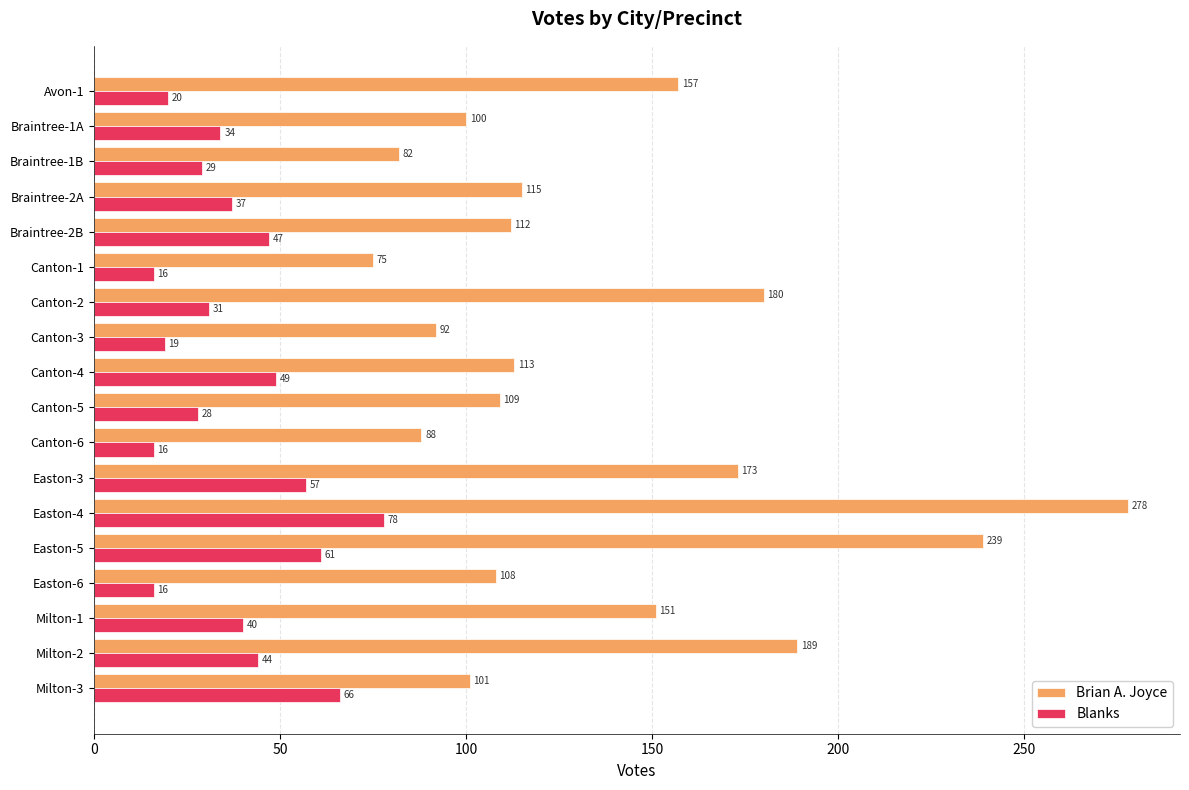

Which label corresponds to the largest value in the chart?

Easton-4